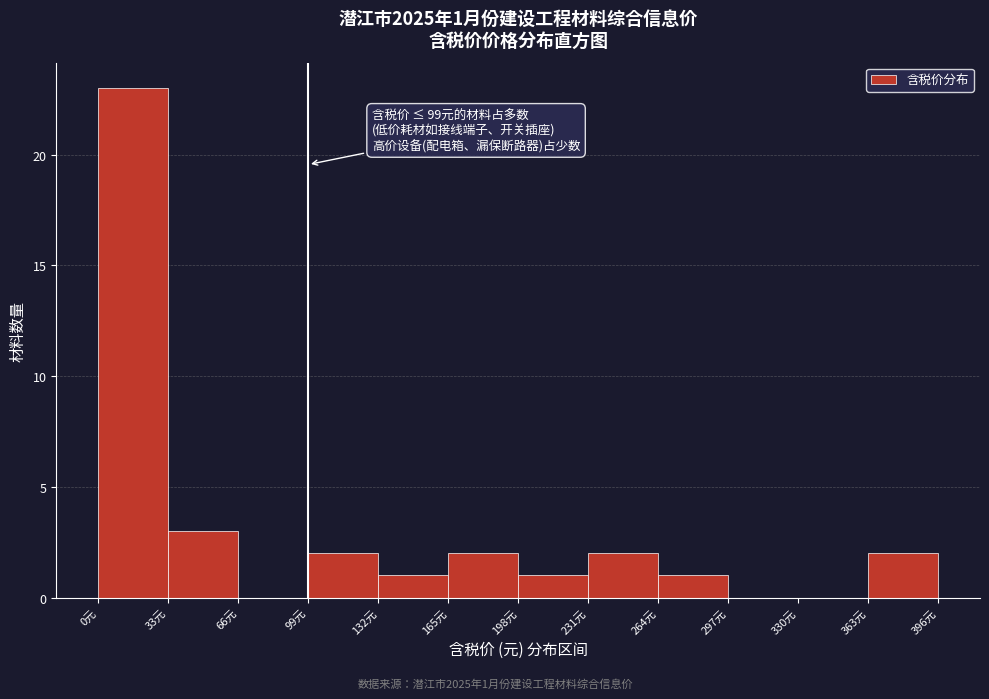

Which range on the x-axis has the tallest bar?

0 to 33